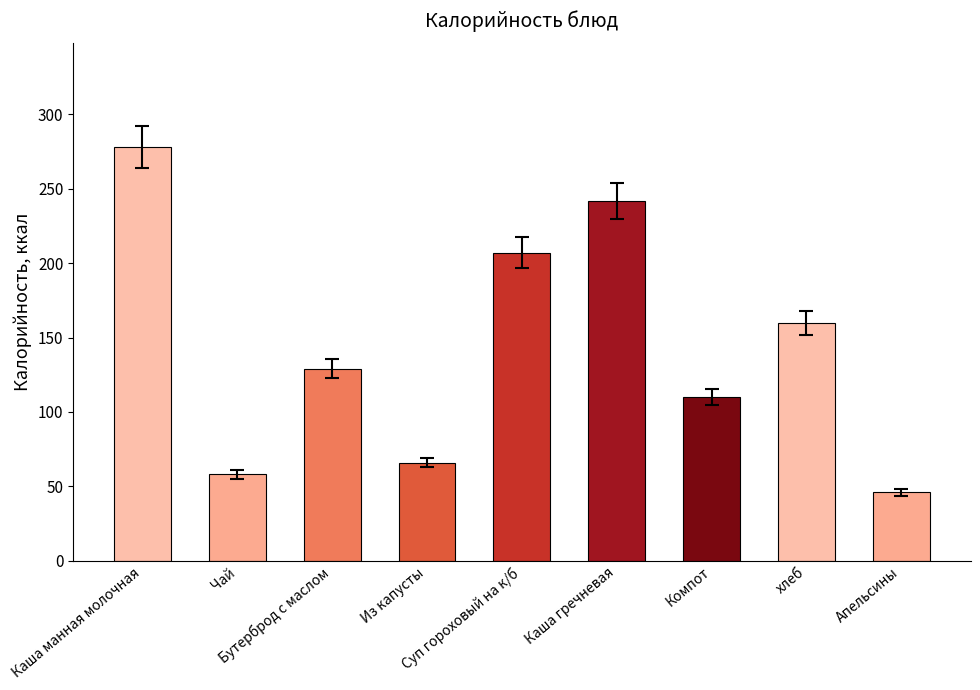

List the labels in order of value, smallest first.

Апельсины, Чай, Из капусты, Компот, Бутерброд с маслом, хлеб, Суп гороховый на к/б, Каша гречневая, Каша манная молочная